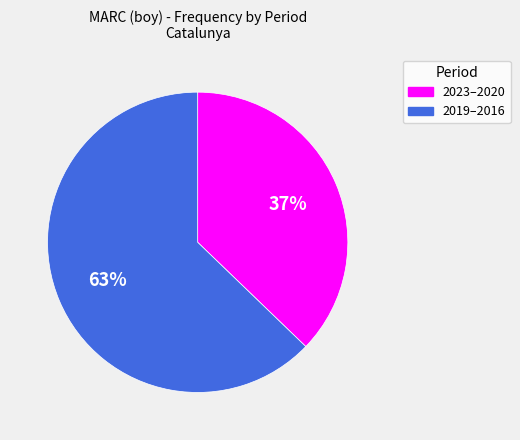

Is there any slice that represents more than half of the pie?

Yes